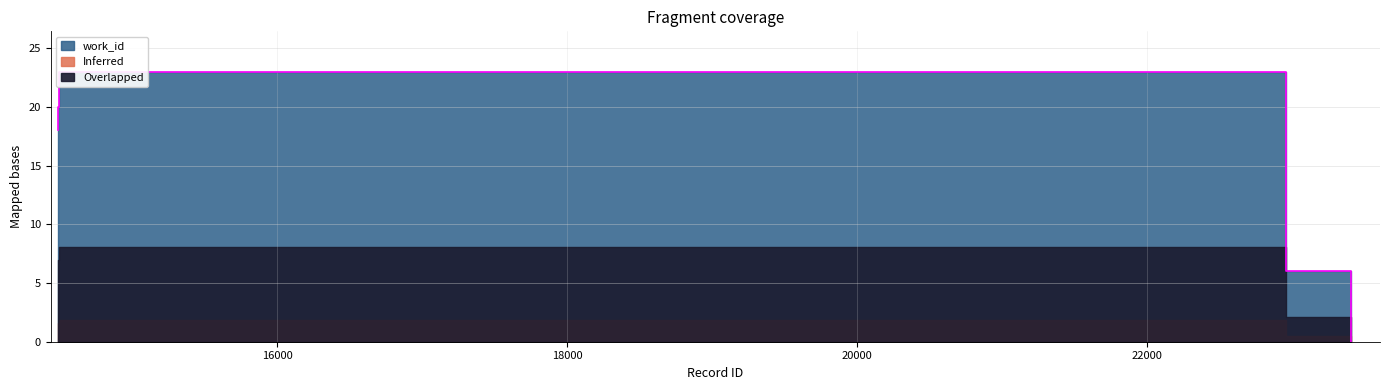

What is the change in value from 14490 to 23405?

-18